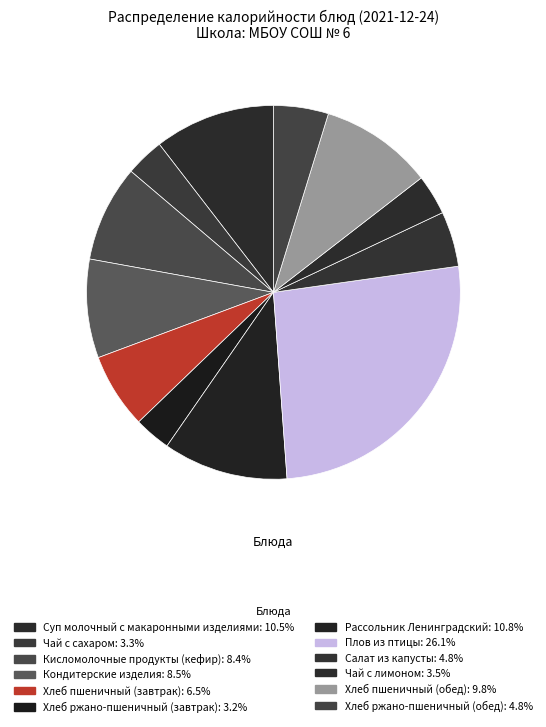

What percentage is NOT represented by Кисломолочные продукты (кефир)?

91.6%